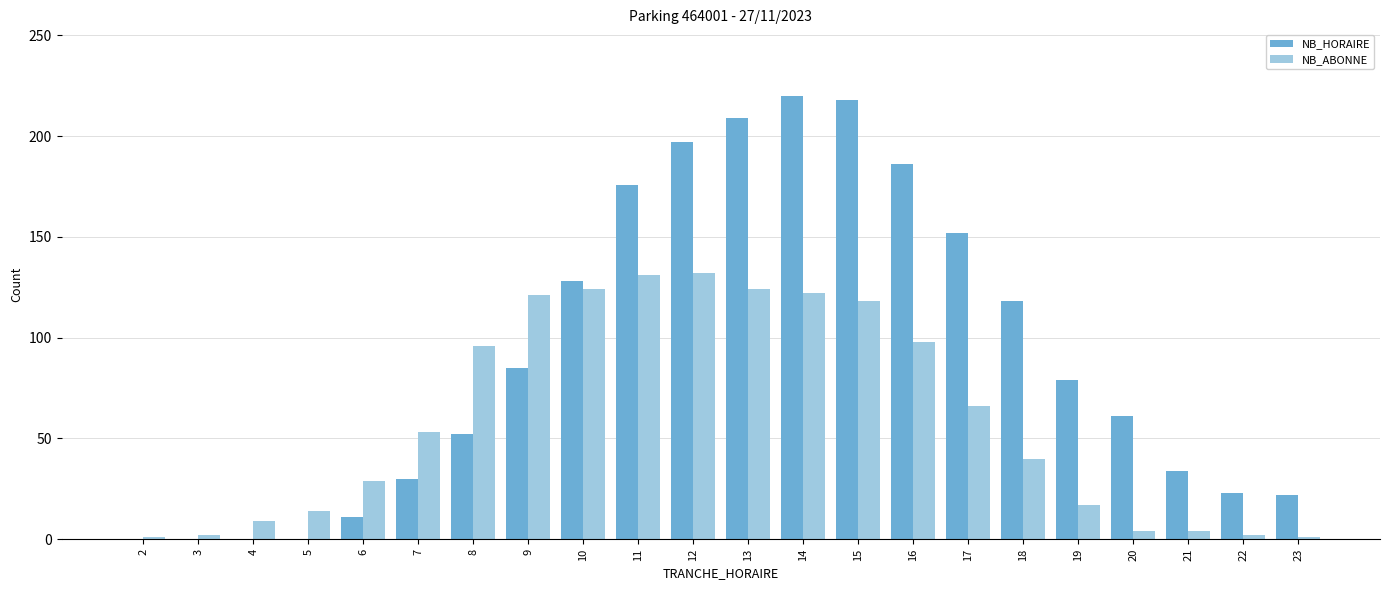

What is the maximum value for NB_ABONNE?

132